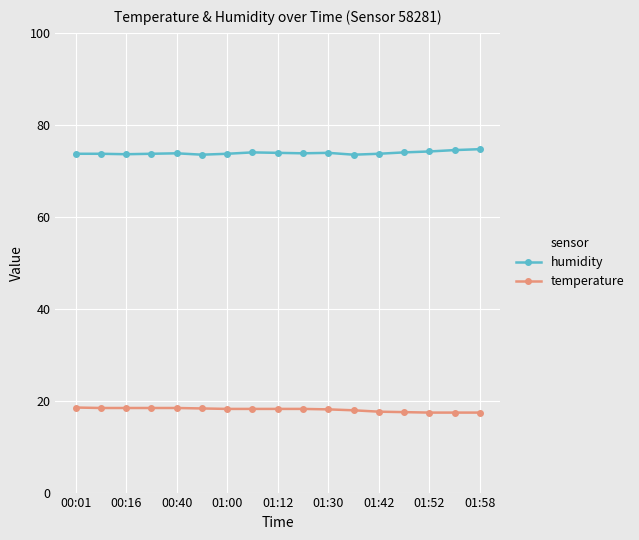

What is the value of the humidity point at the 15th from the left?

74.2